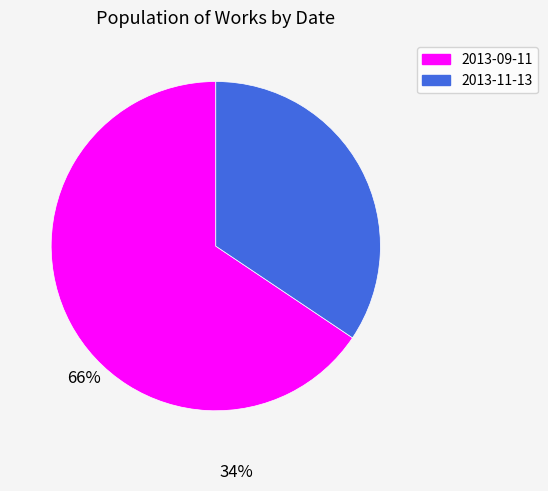

Does 2013-11-13 represent more than half of the total?

No